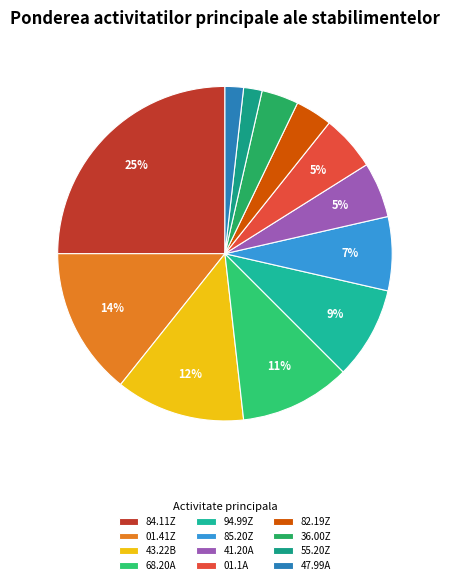

Is there a majority slice in this chart?

No